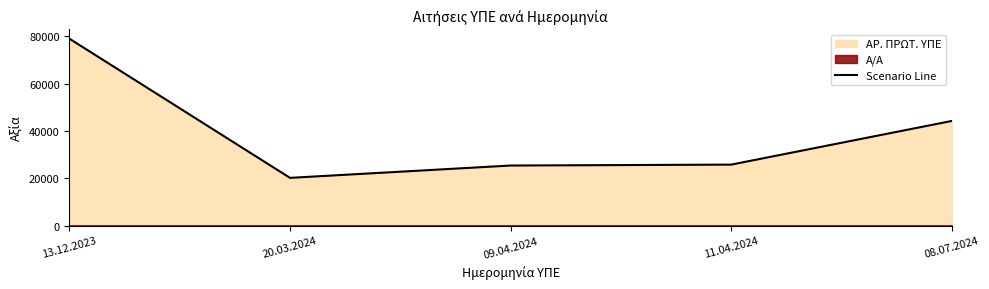

Is it true that the value at 20.03.2024 is 13595?

False